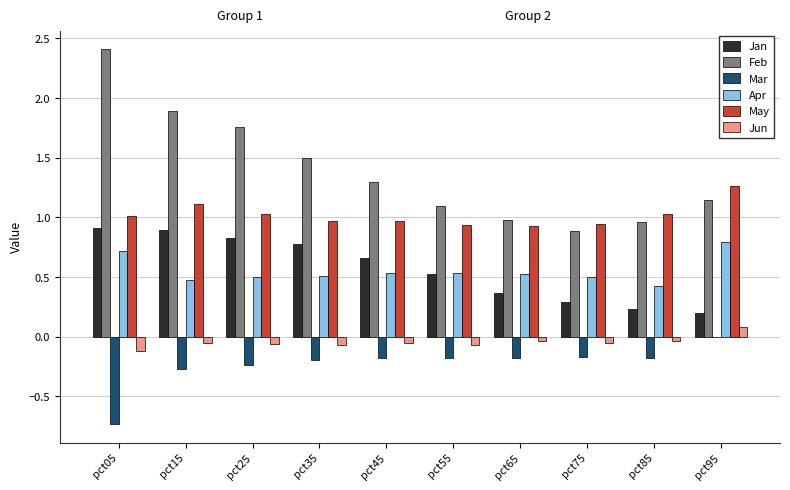

What is the greatest value displayed?

2.4